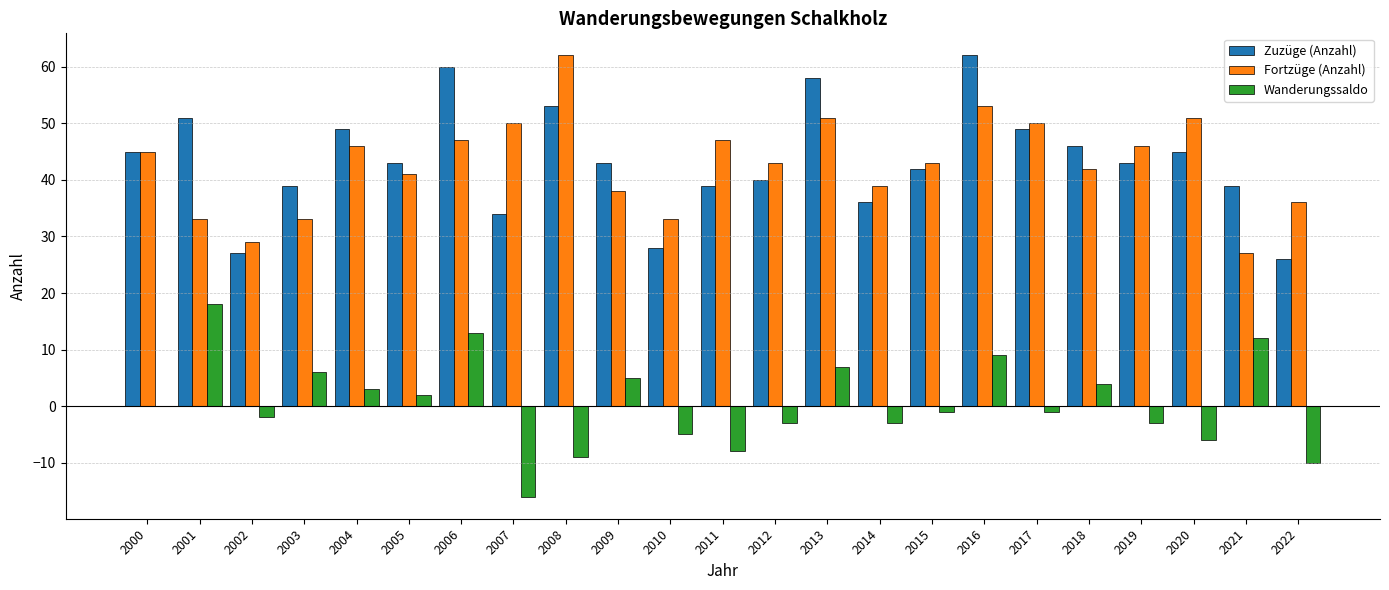

Between 2010 and 2021, which series saw the biggest shift?

Wanderungssaldo